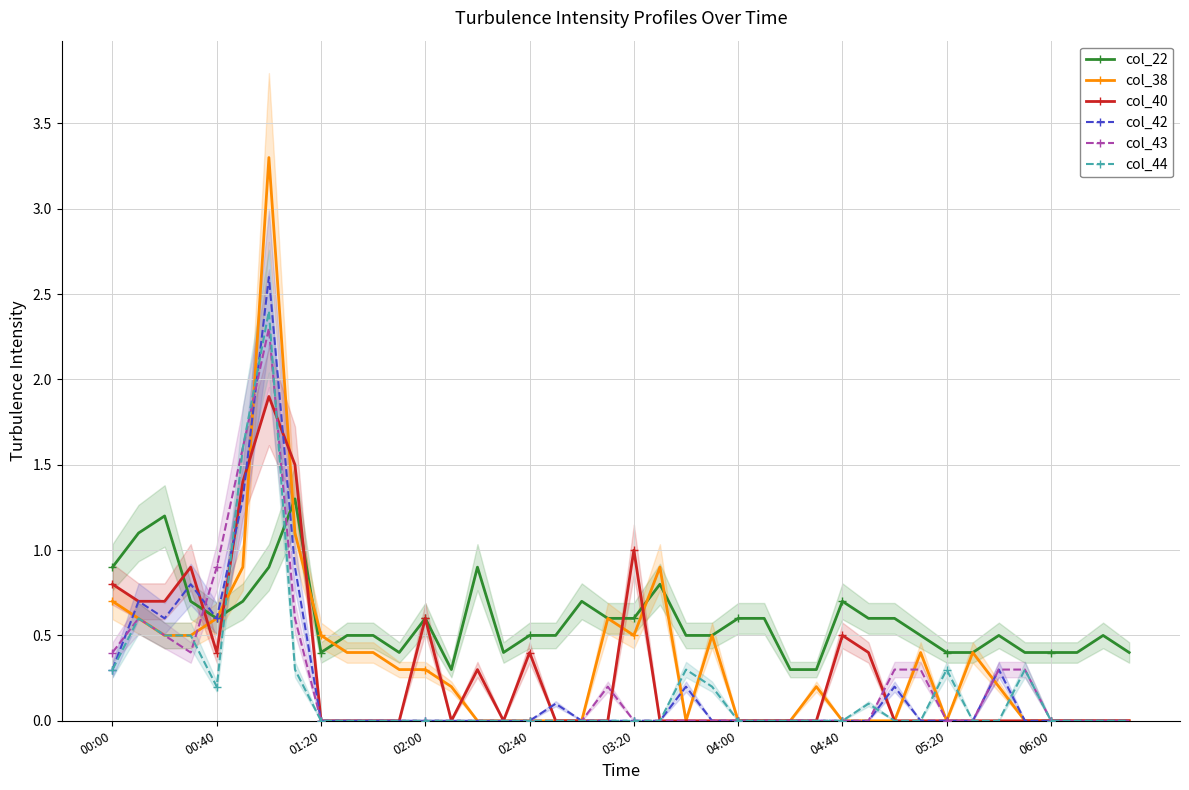

What is the average value of the col_43 series?

0.2